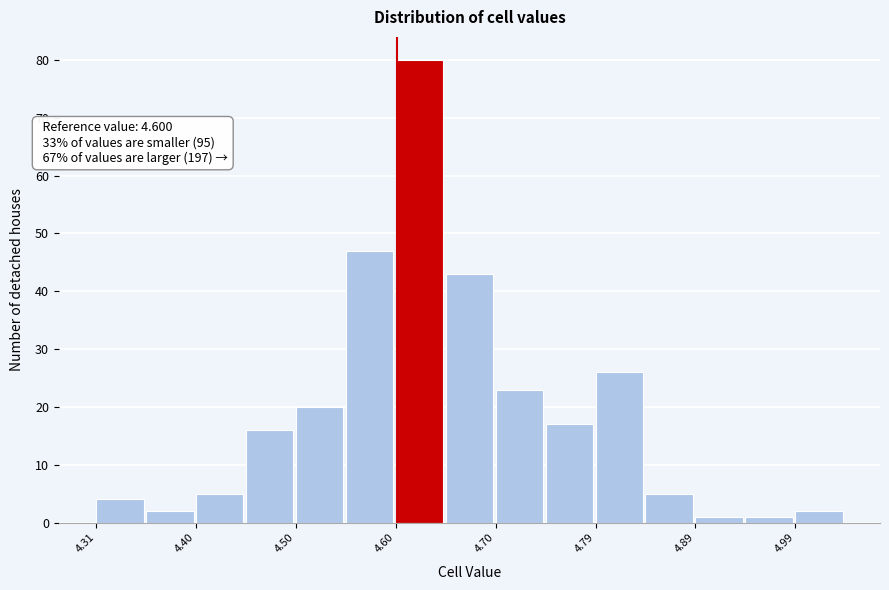

Over which range of the x-axis is the bar tallest?

4.60 to 4.65